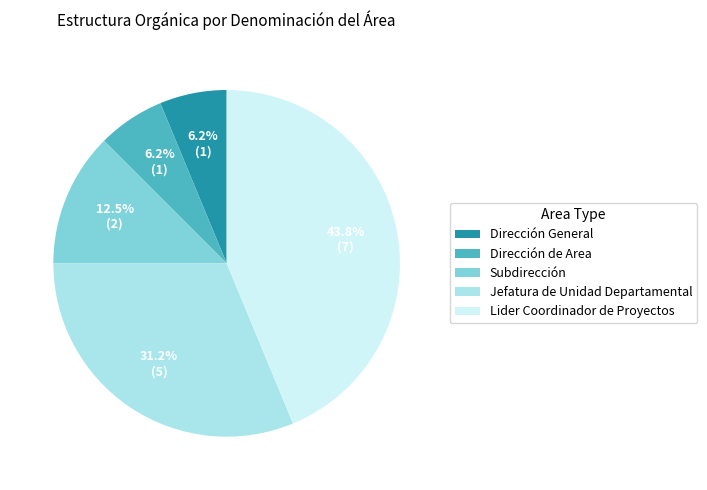

What portion of the pie excludes Jefatura de Unidad Departamental?

68.8%